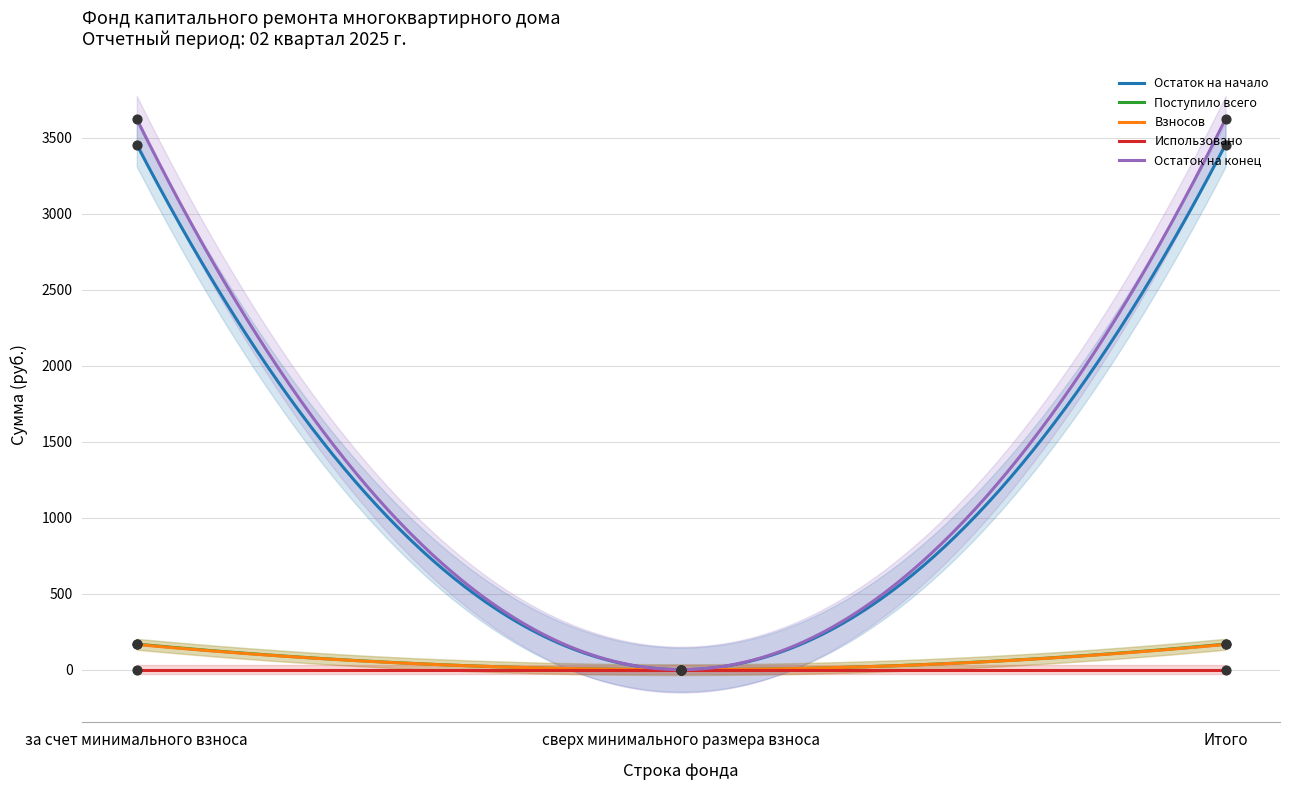

Which series reaches the maximum Y coordinate?

Остаток на конец